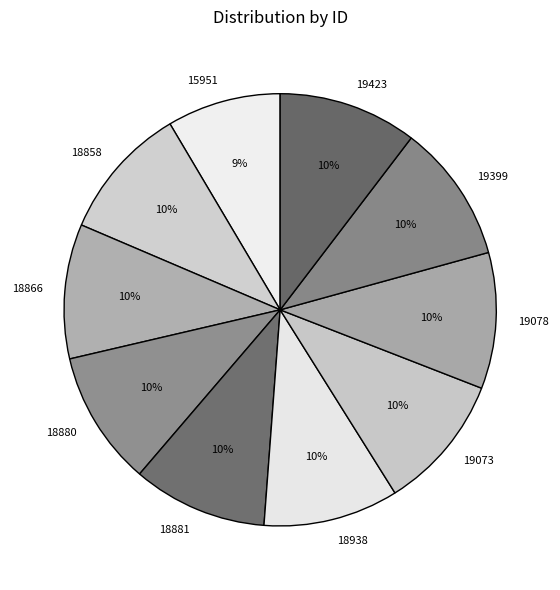

True or false: 18866 accounts for 10% of the total.

True